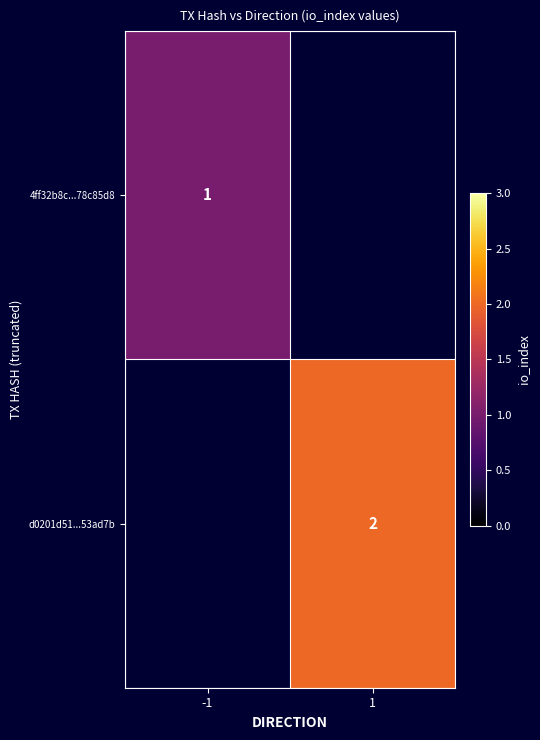

True or false: d0201d51...53ad7b has a value of 2 at 1.

True